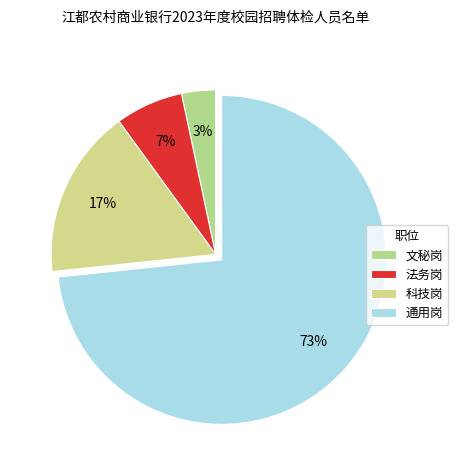

True or false: 通用岗 accounts for 87% of the total.

False